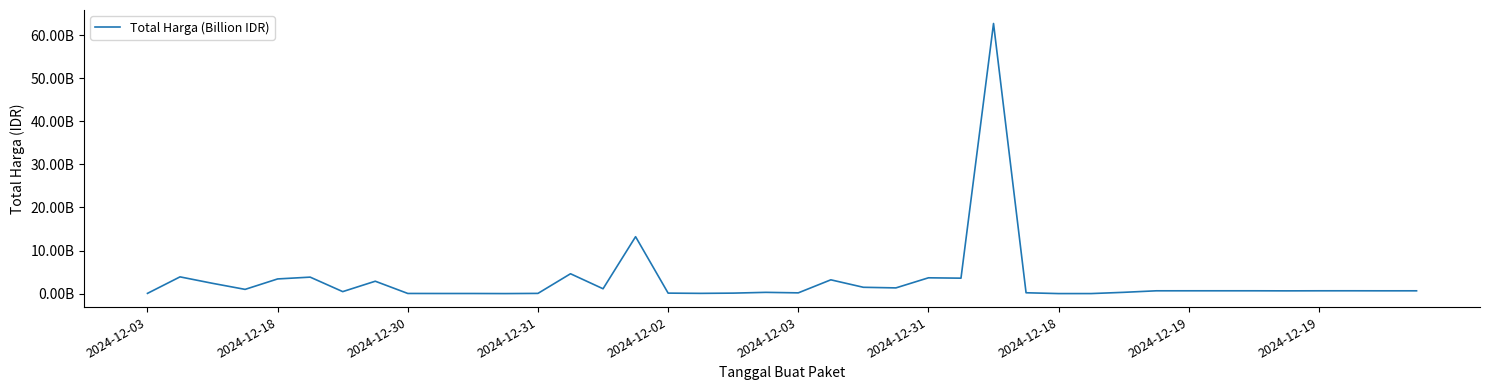

Is this an area chart (filled region under the line)?

No